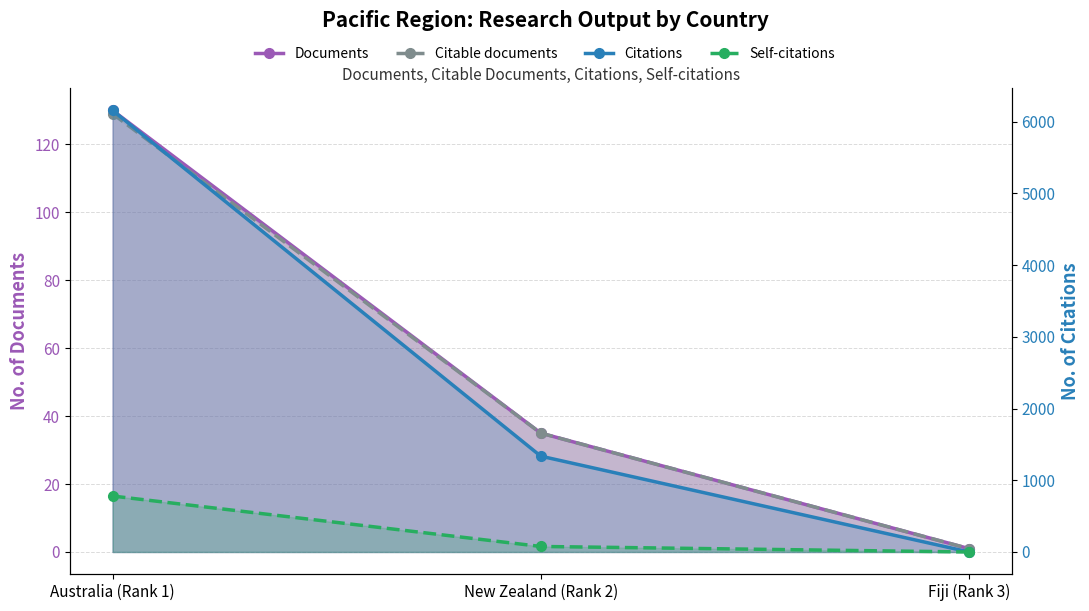

Reading left to right, extract all data points from this chart.

Documents: 130	35	1
Citable documents: 129	35	1
Citations: 6156	1336	0
Self-citations: 780	77	0